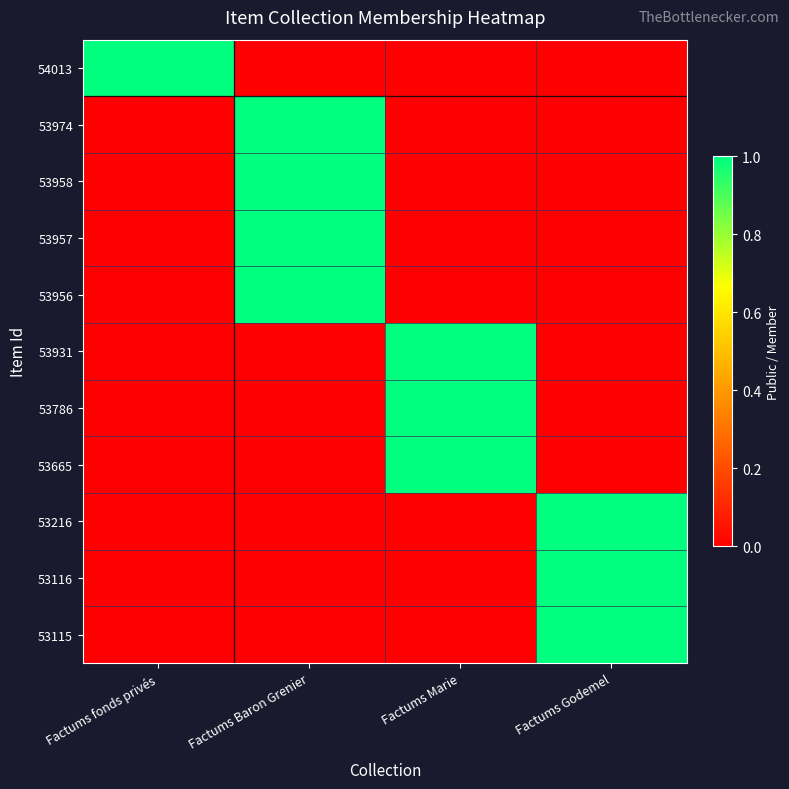

At Factums Baron Grenier, list the series in order from largest to smallest.

53974, 53958, 53957, 53956, 54013, 53931, 53786, 53665, 53216, 53116, 53115